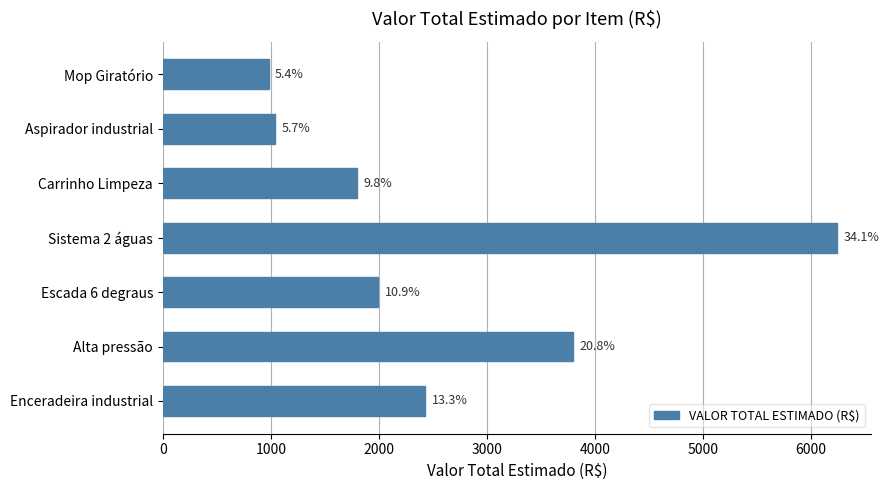

Are the bars horizontal?

Yes